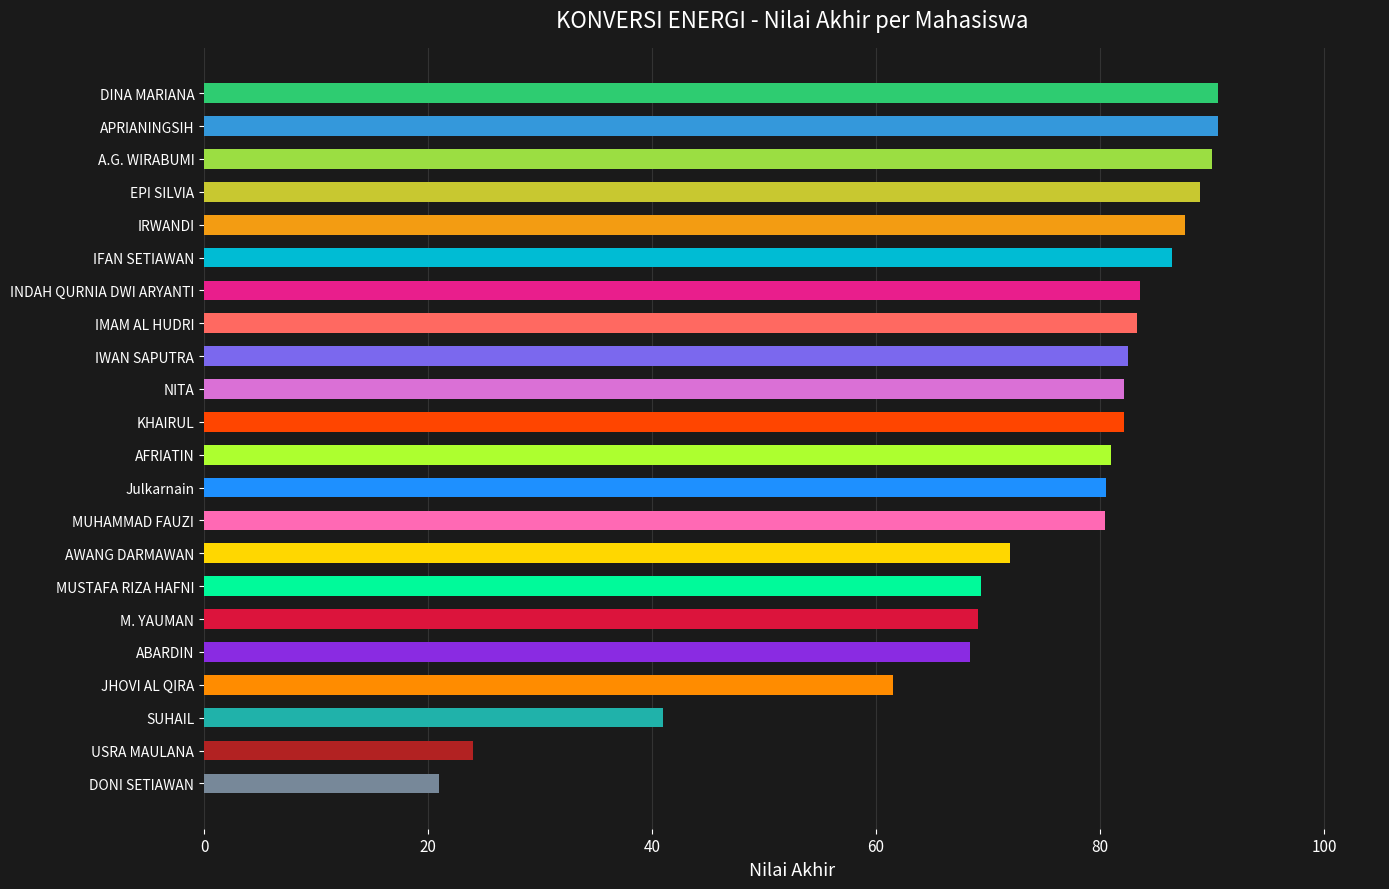

Does the chart contain stacked bars?

No